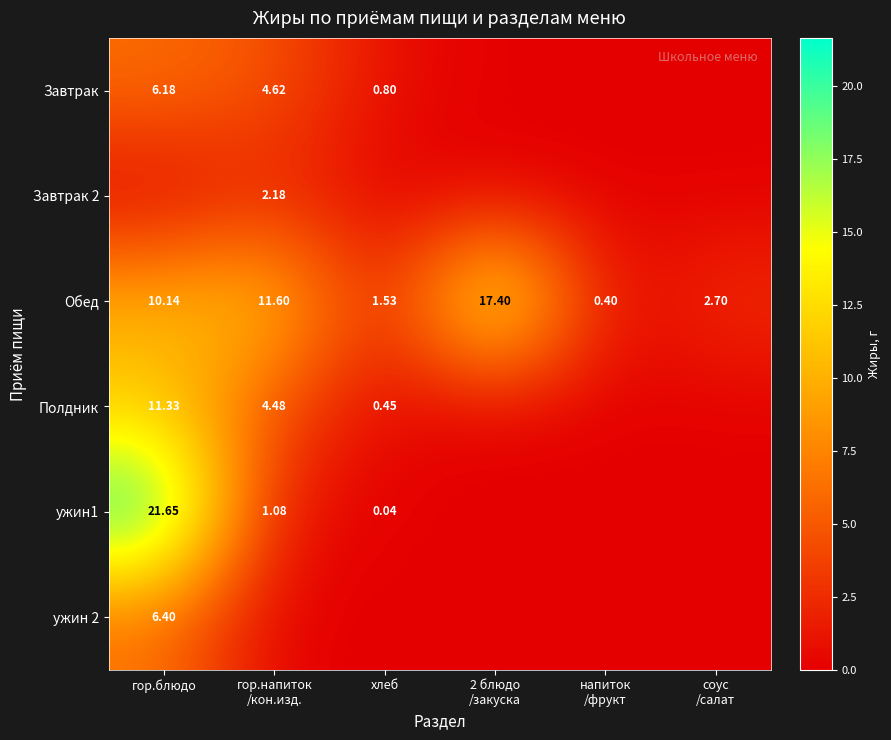

Where is ужин1 nearest to the value 10?

гор.напиток /кон.изд.